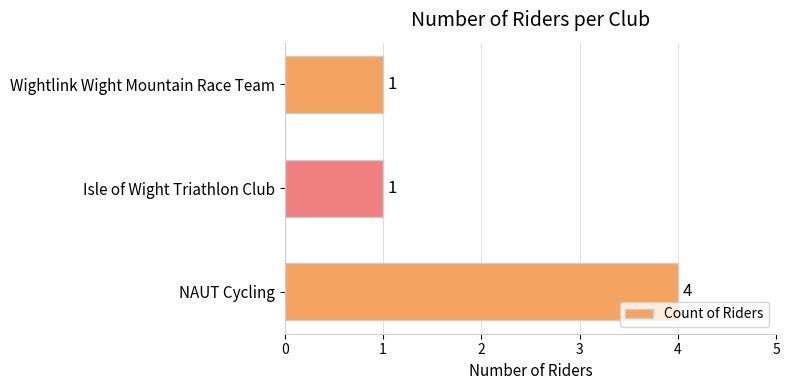

What is the greatest value displayed?

4